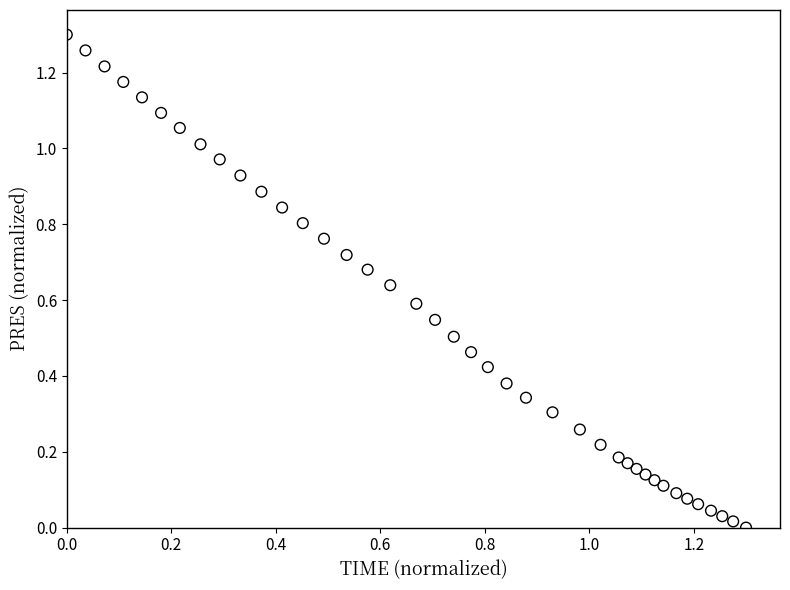

How many data points are displayed?

40